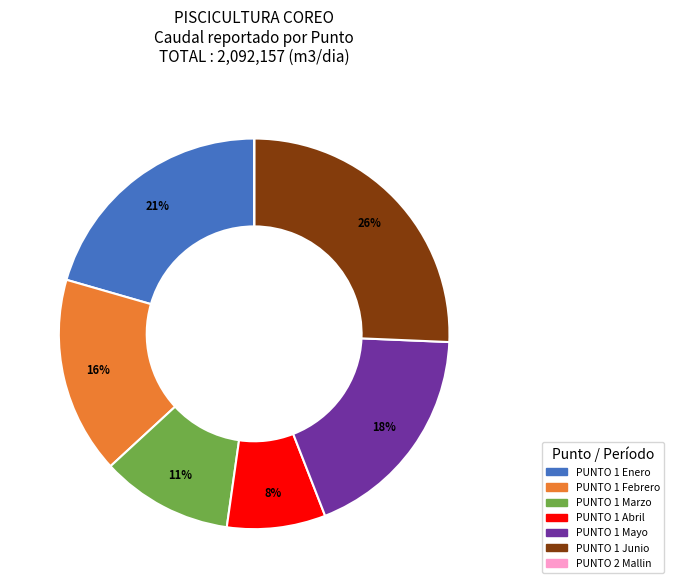

To the nearest percent, what is the average slice percentage?

14%